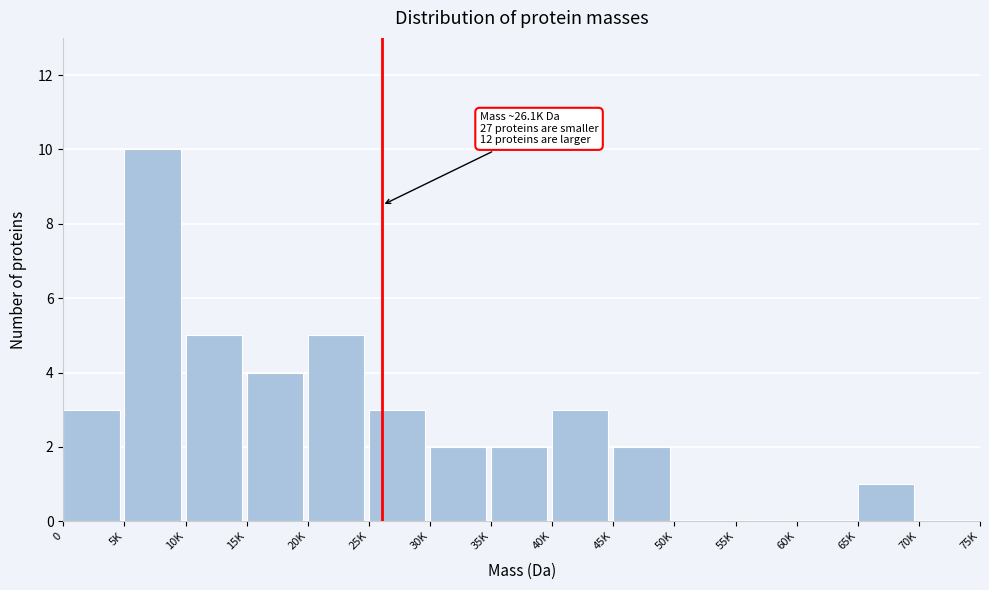

Reading left to right, list all the values displayed in this chart.

0=3	5K=10	10K=5	15K=4	20K=5	25K=3	30K=2	35K=2	40K=3	45K=2	50K=0	55K=0	60K=0	65K=1	70K=0